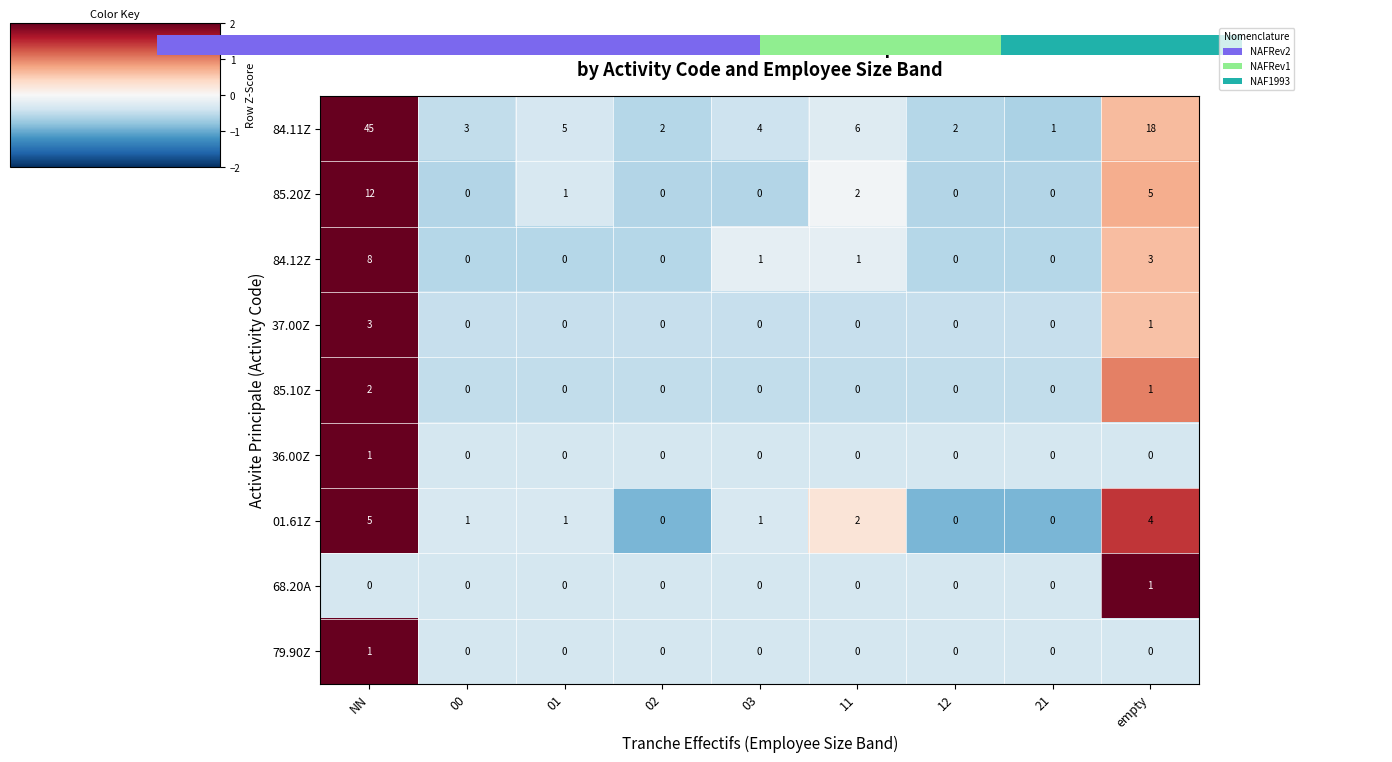

Is it true that 01.61Z equals -2 at 12?

False